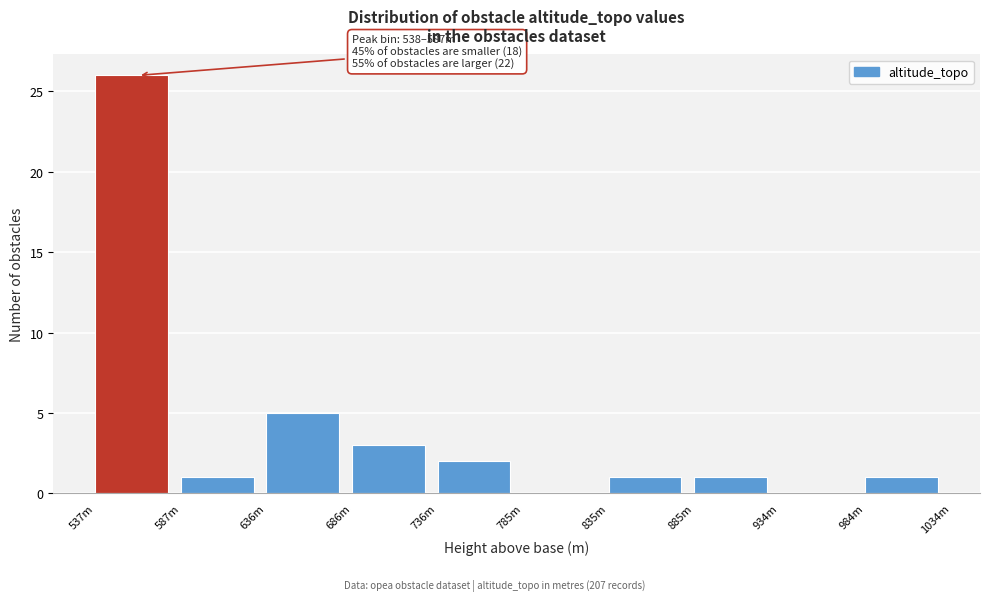

Reading left to right, what are all the values shown in this chart?

537m=26	587m=1	636m=5	686m=3	736m=2	785m=0	835m=1	885m=1	934m=0	984m=1